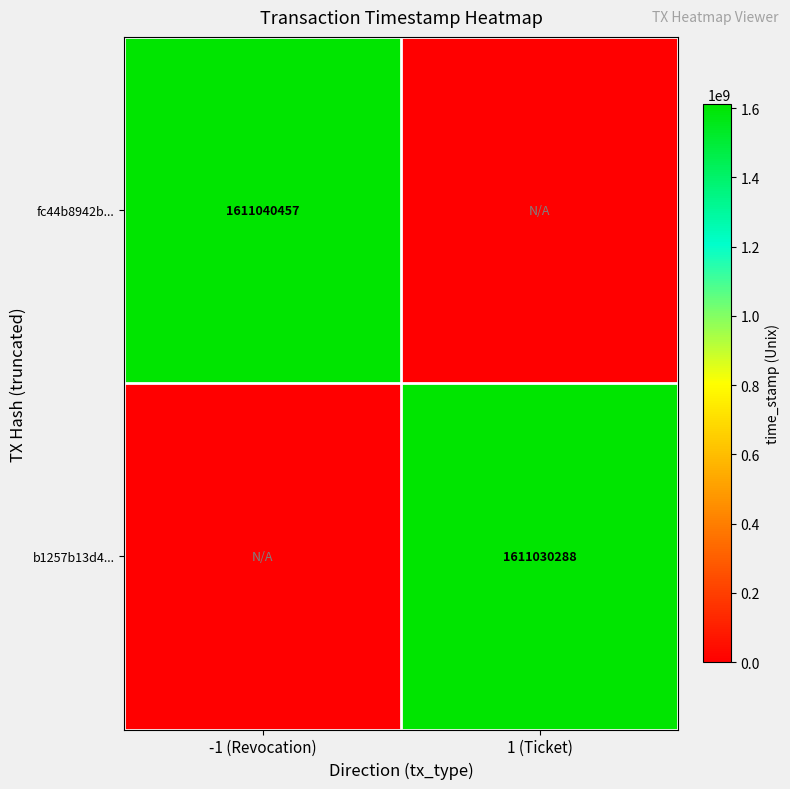

The b1257b13d4... series shows 1611030288 at 1 (Ticket). True or false?

True